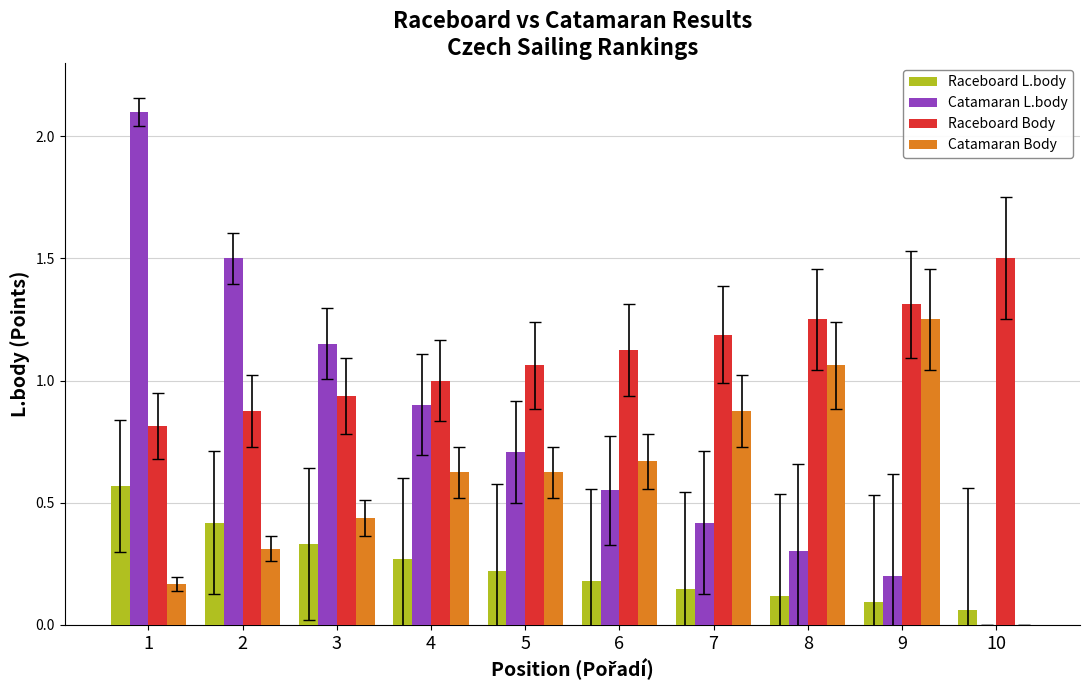

Are the bars horizontal?

No